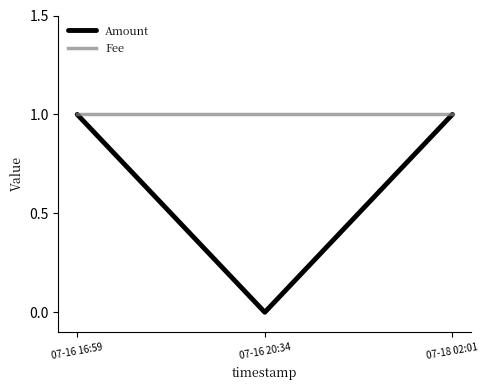

Which series has the widest spread of values?

Amount